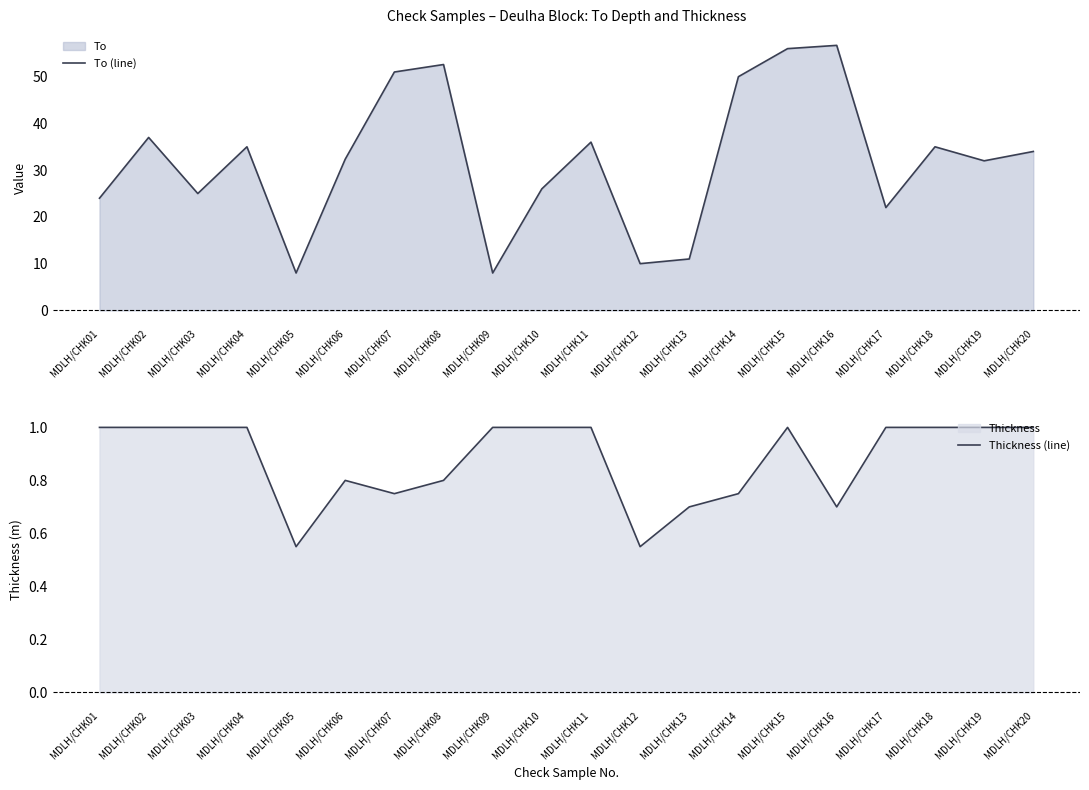

Rank the series at MDLH/CHK04 from lowest to highest value.

Thickness (line), To (line)